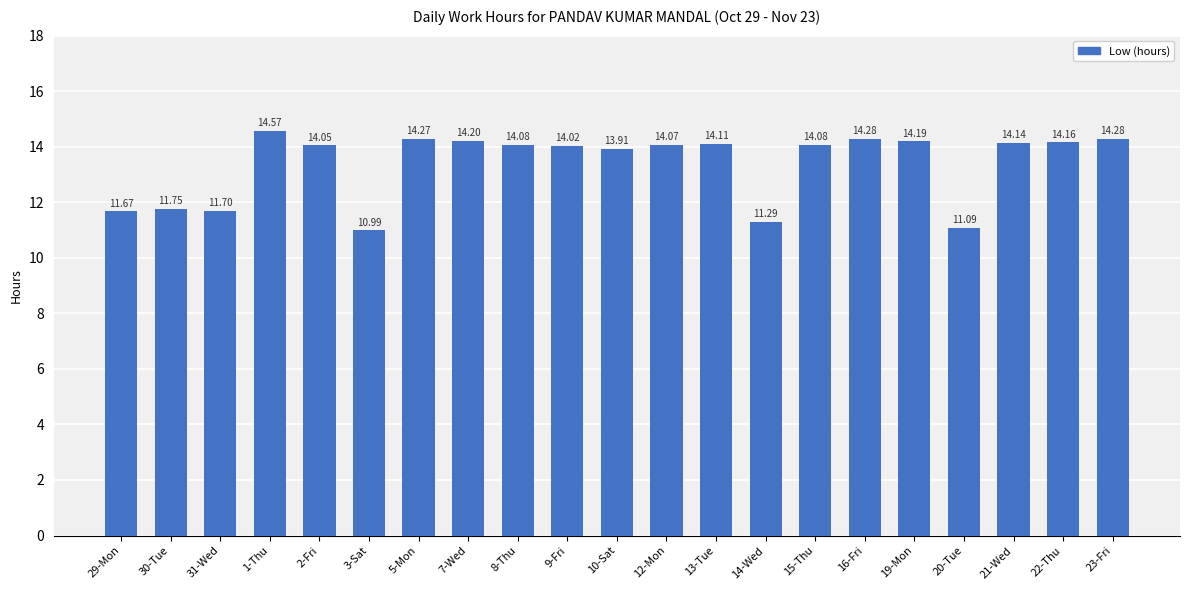

How many bars are there in total?

21